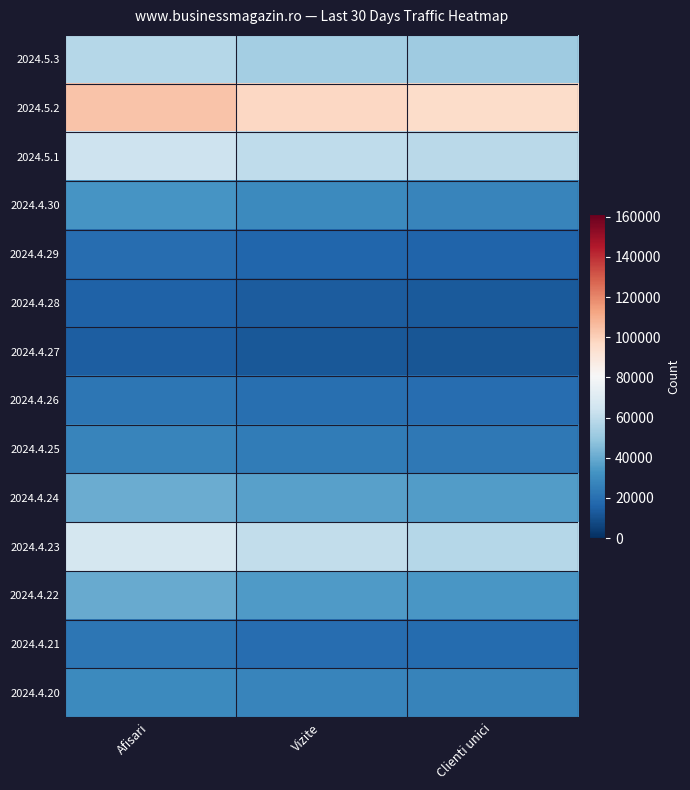

At Afisari, list the series in order from largest to smallest.

2024.5.2, 2024.4.23, 2024.5.1, 2024.5.3, 2024.4.24, 2024.4.22, 2024.4.30, 2024.4.20, 2024.4.25, 2024.4.21, 2024.4.26, 2024.4.29, 2024.4.28, 2024.4.27